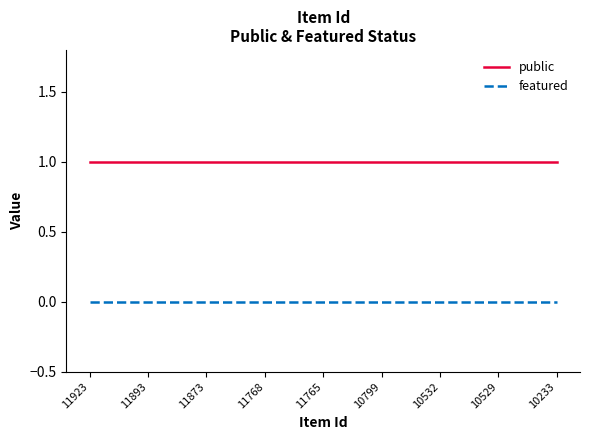

Which series has the largest total across all categories?

public